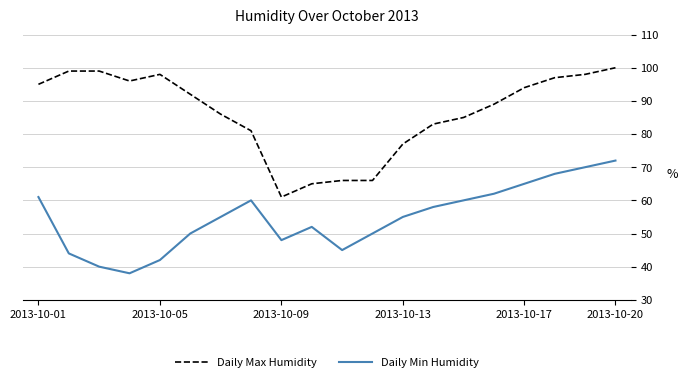

True or false: Daily Max Humidity and Daily Min Humidity cross at least once.

False